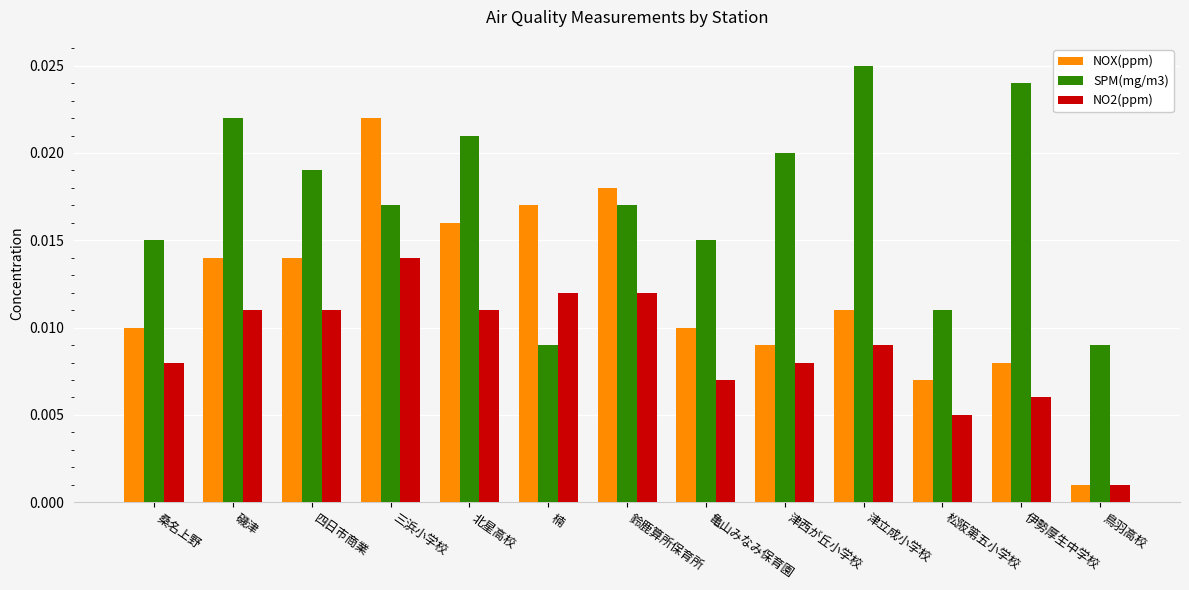

Is the value of SPM(mg/m3) at 津西が丘小学校 greater than the value of NO2(ppm) at 松阪第五小学校?

Yes